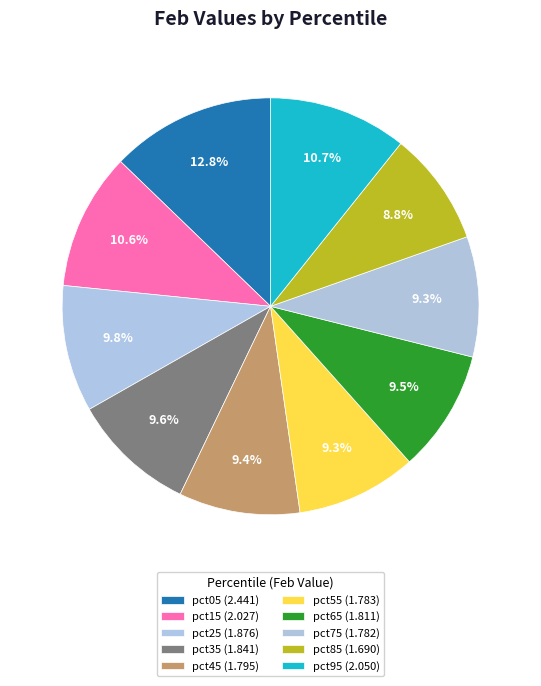

How many segments does this pie chart have?

10